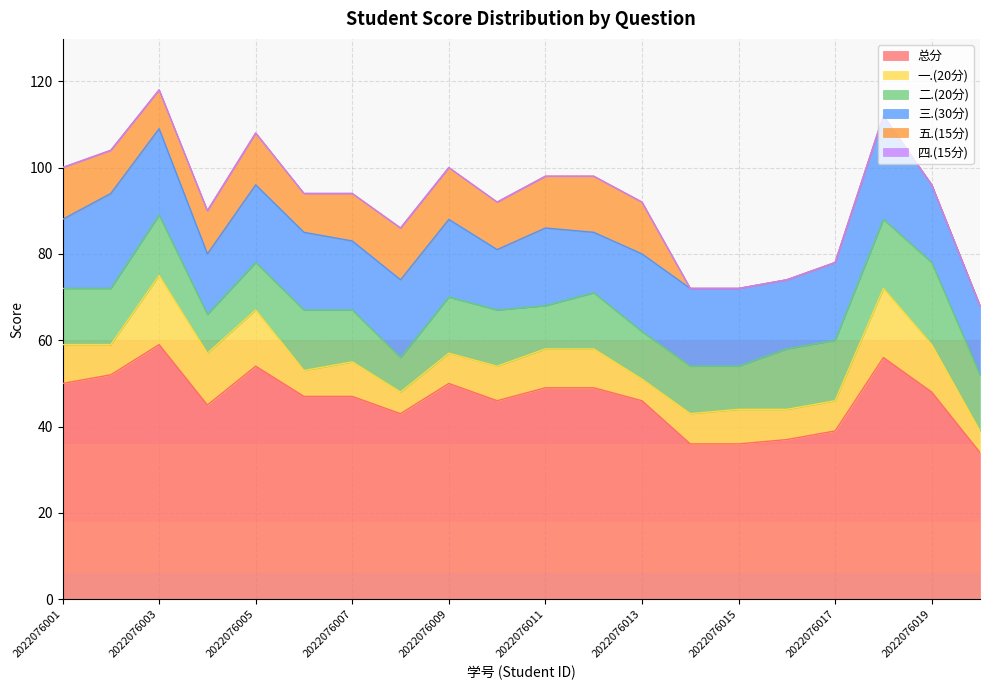

Which category has the highest value in the 四.(15分) series?

2022076001